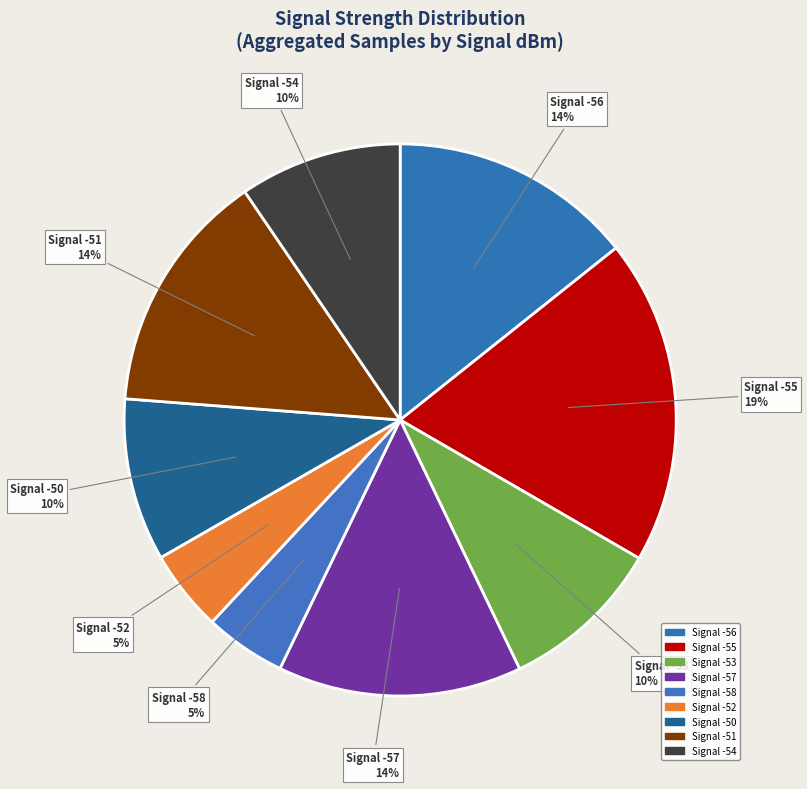

What is the largest slice in the pie chart?

Signal -55